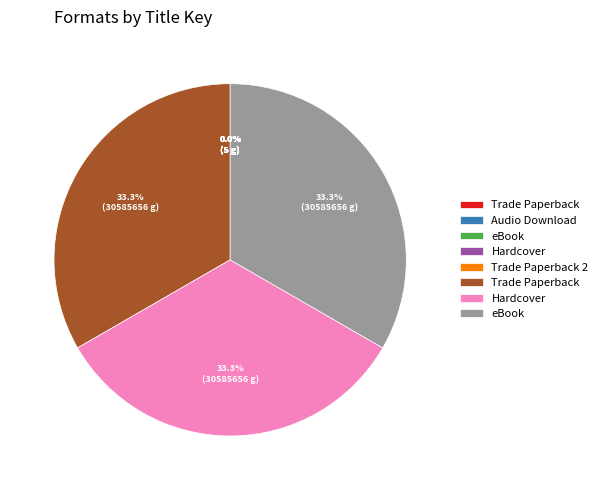

Is there any slice that represents more than half of the pie?

No